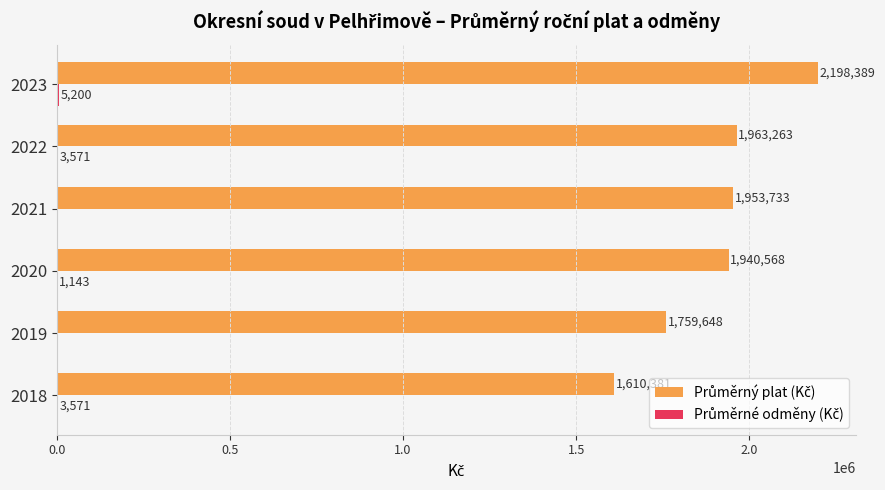

Which series has the widest spread of values?

Průměrný plat (Kč)